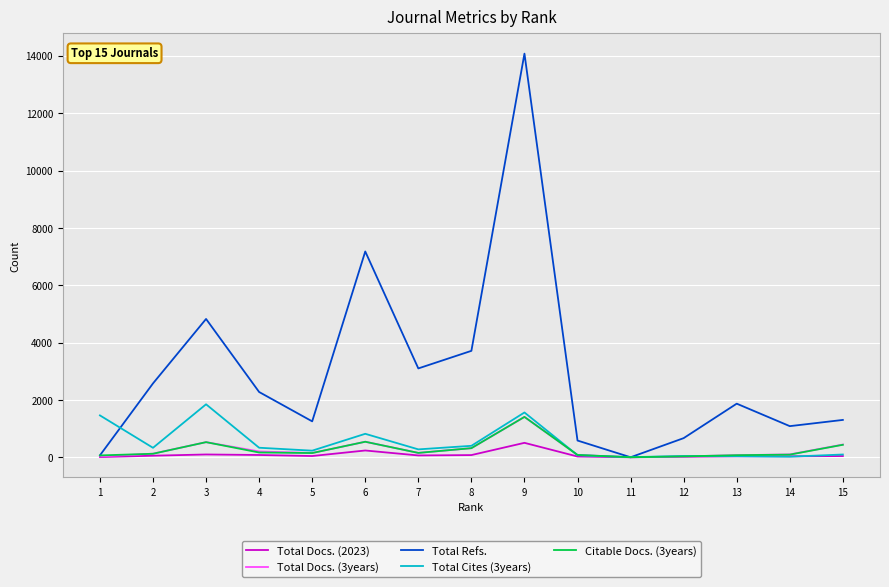

Is the value of Citable Docs. (3years) at 6 greater than the value of Total Docs. (3years) at 10?

Yes